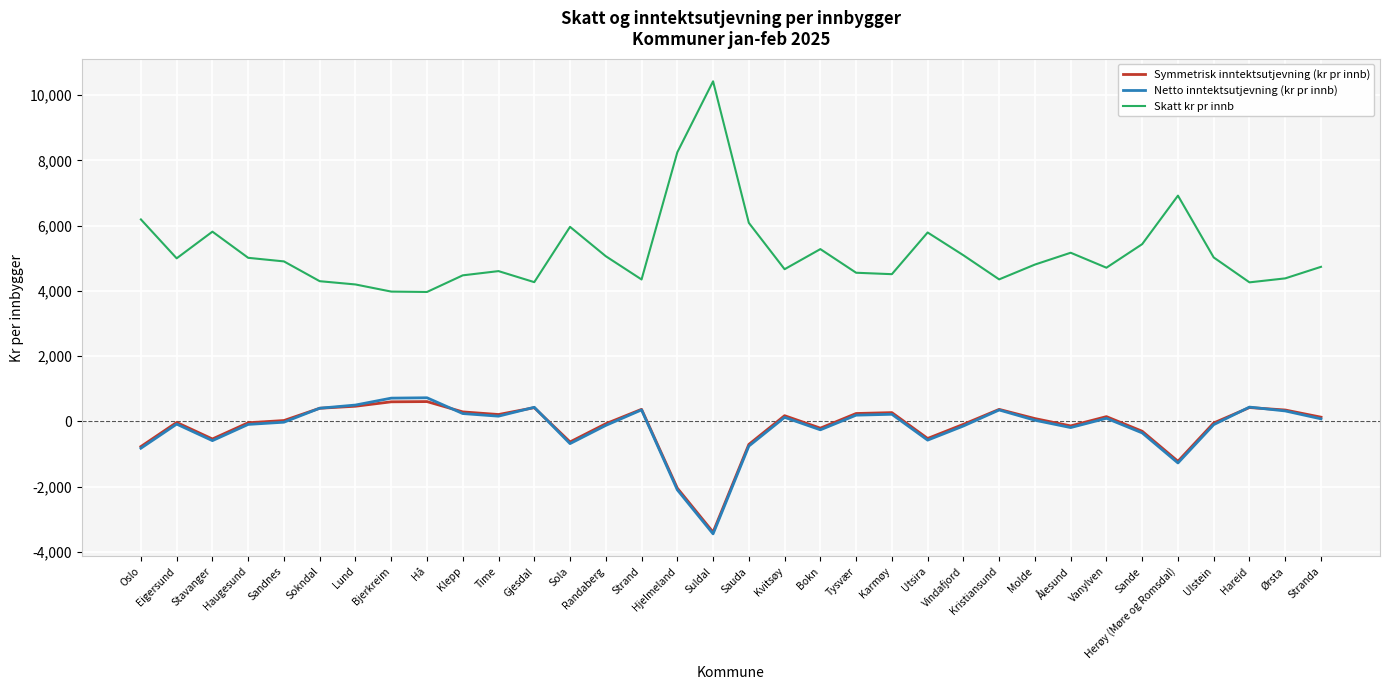

What is the difference between the second highest and second lowest values in the Netto inntektsutjevning (kr pr innb) series?

2811.4